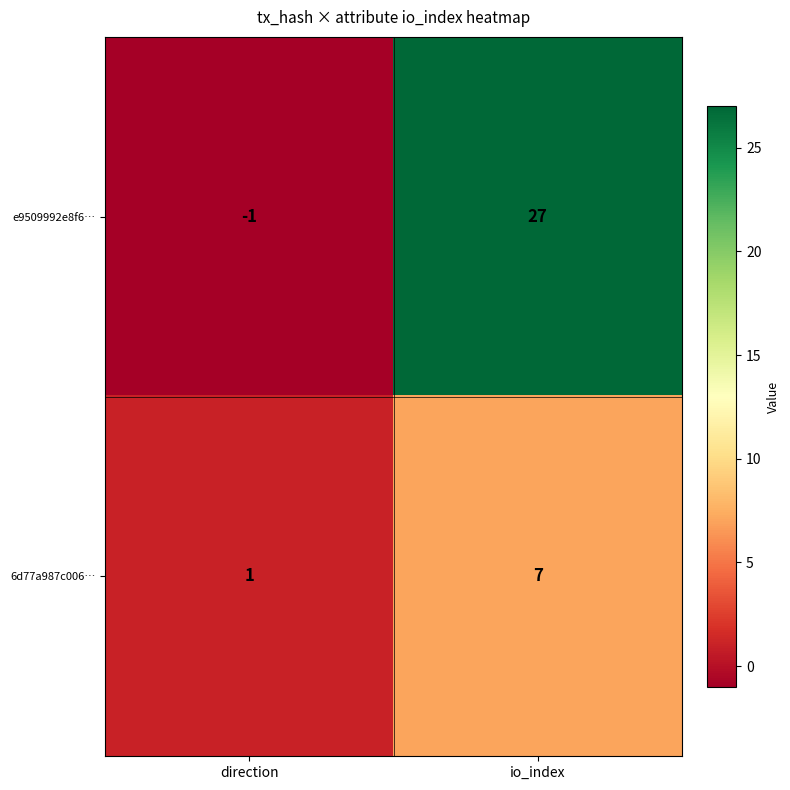

The 6d77a987c006… series shows 1 at direction. True or false?

True